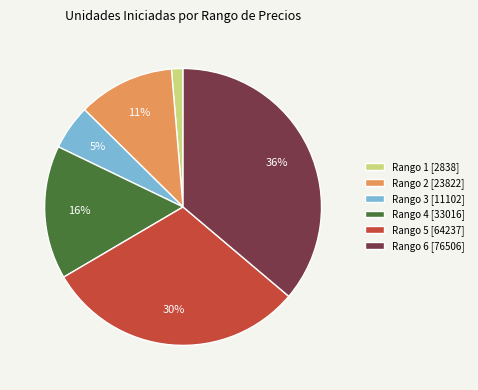

Between Rango 6 [76506] and Rango 4 [33016], which is larger?

Rango 6 [76506]